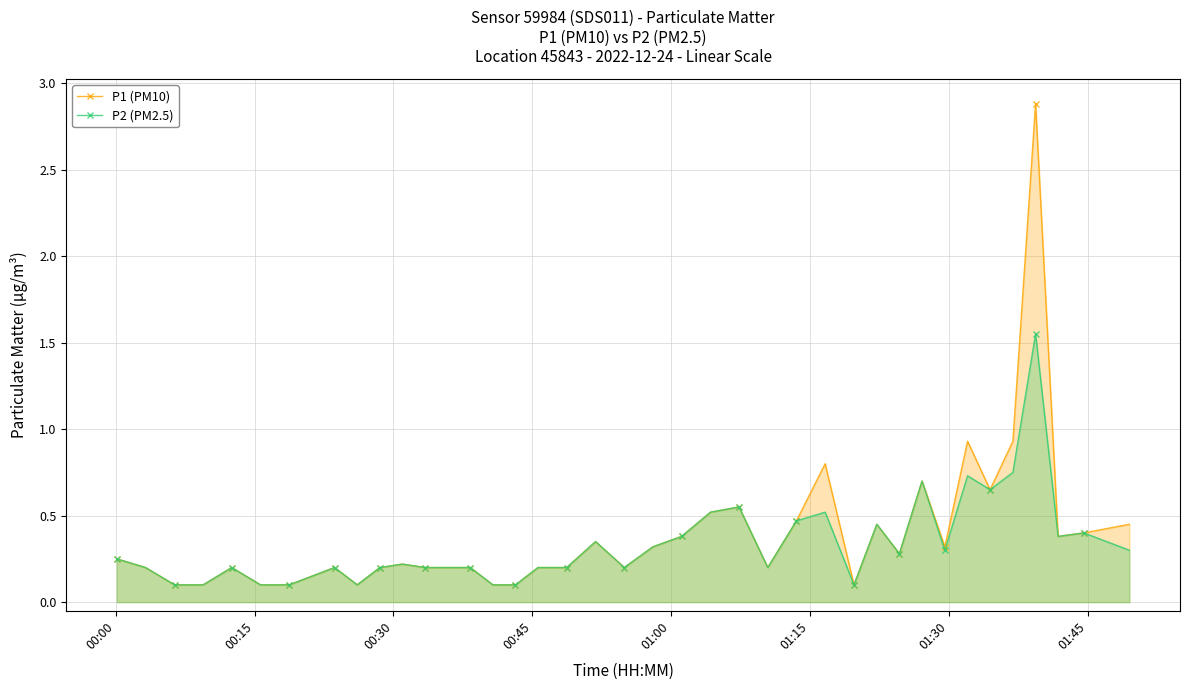

What is the minimum value shown in the chart?

0.1